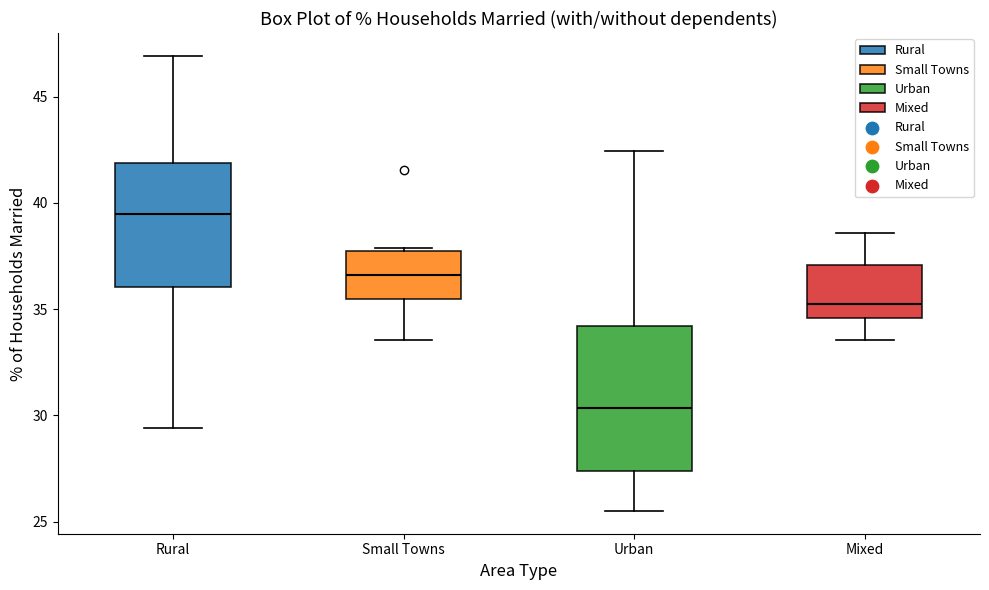

Reading left to right, read every box against the y-axis: the position of its median line, the range the box covers, and the ends of its whiskers. The values are not printed on the chart, so give them approximately, as read against the axis.

Rural: median 39.5, box 36.0 to 42.0, whiskers 29.5 to 47.0
Small Towns: median 36.5, box 35.5 to 37.5, whiskers 33.5 to 38.0
Urban: median 30.5, box 27.5 to 34.0, whiskers 25.5 to 42.5
Mixed: median 35.0, box 34.5 to 37.0, whiskers 33.5 to 38.5